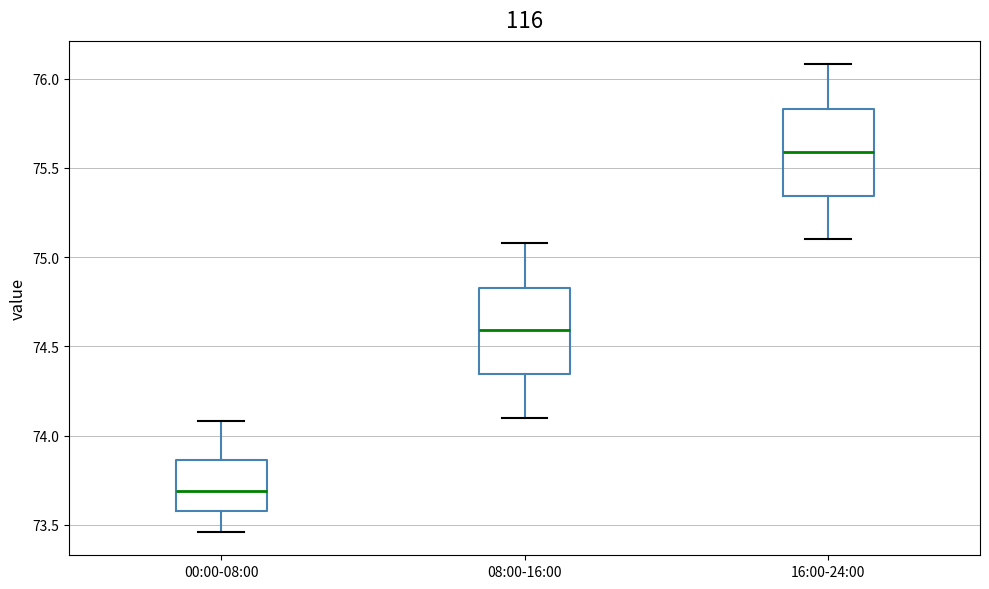

Reading left to right, read every box against the y-axis: the position of its median line, the range the box covers, and the ends of its whiskers. The values are not printed on the chart, so give them approximately, as read against the axis.

00:00-08:00: median 73.70, box 73.60 to 73.85, whiskers 73.45 to 74.10
08:00-16:00: median 74.60, box 74.35 to 74.85, whiskers 74.10 to 75.10
16:00-24:00: median 75.60, box 75.35 to 75.85, whiskers 75.10 to 76.10